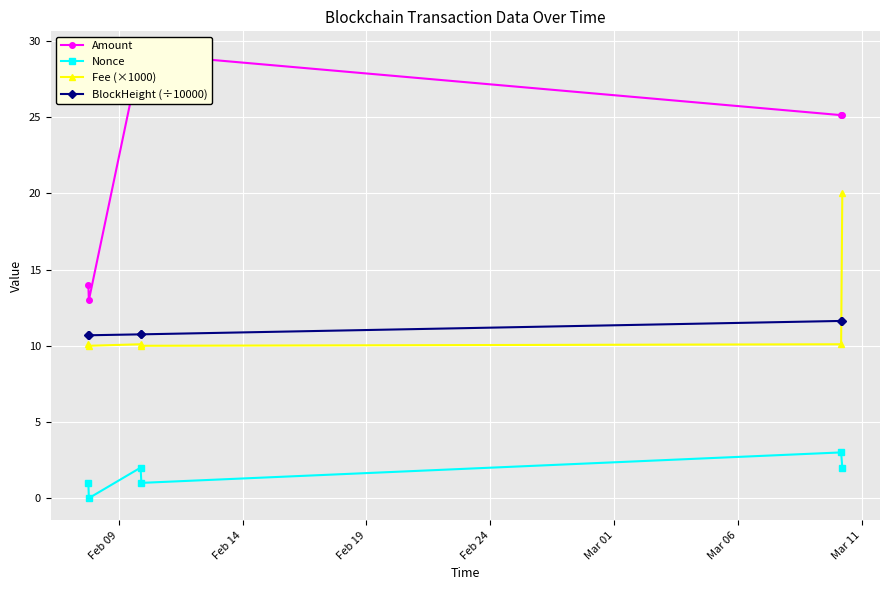

True or false: Fee (×1000) and BlockHeight (÷10000) cross at least once.

True